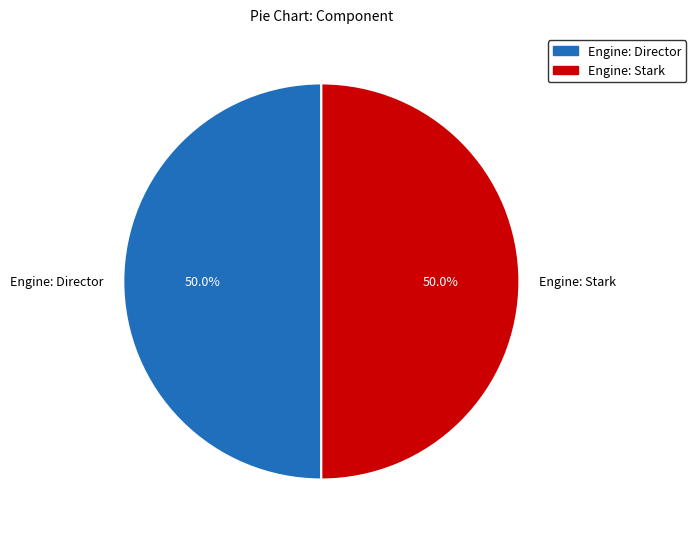

Combined, do Engine: Director and Engine: Stark account for over 50%?

Yes